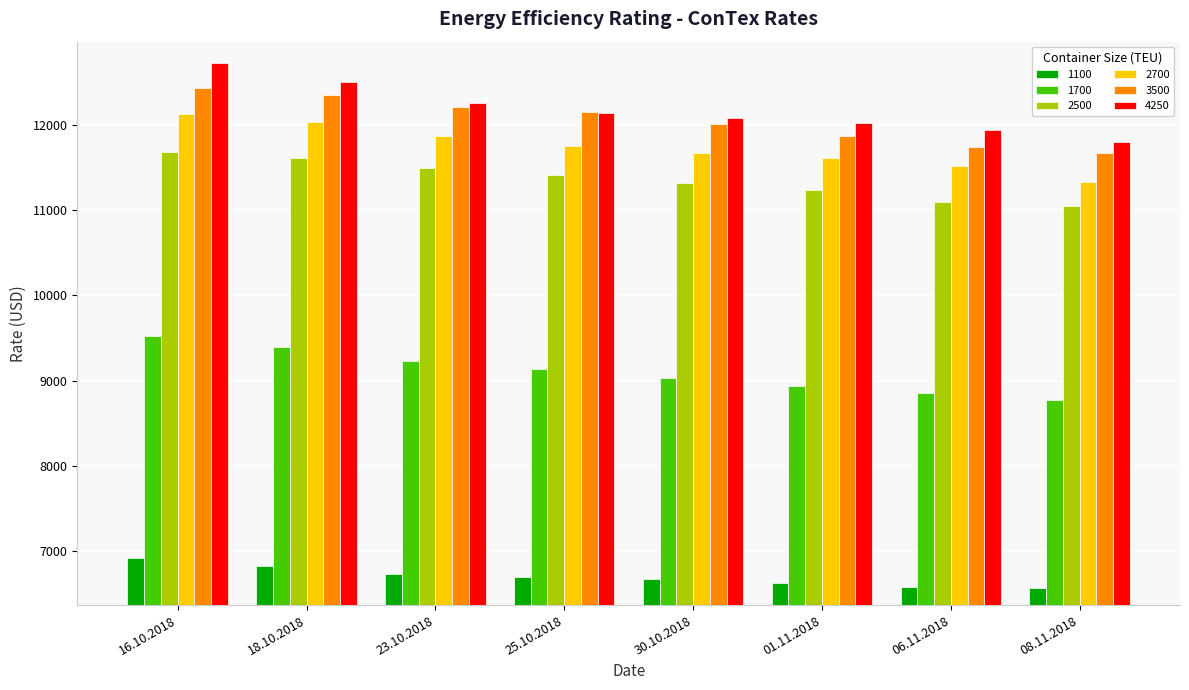

What position from the left is 16.10.2018?

1